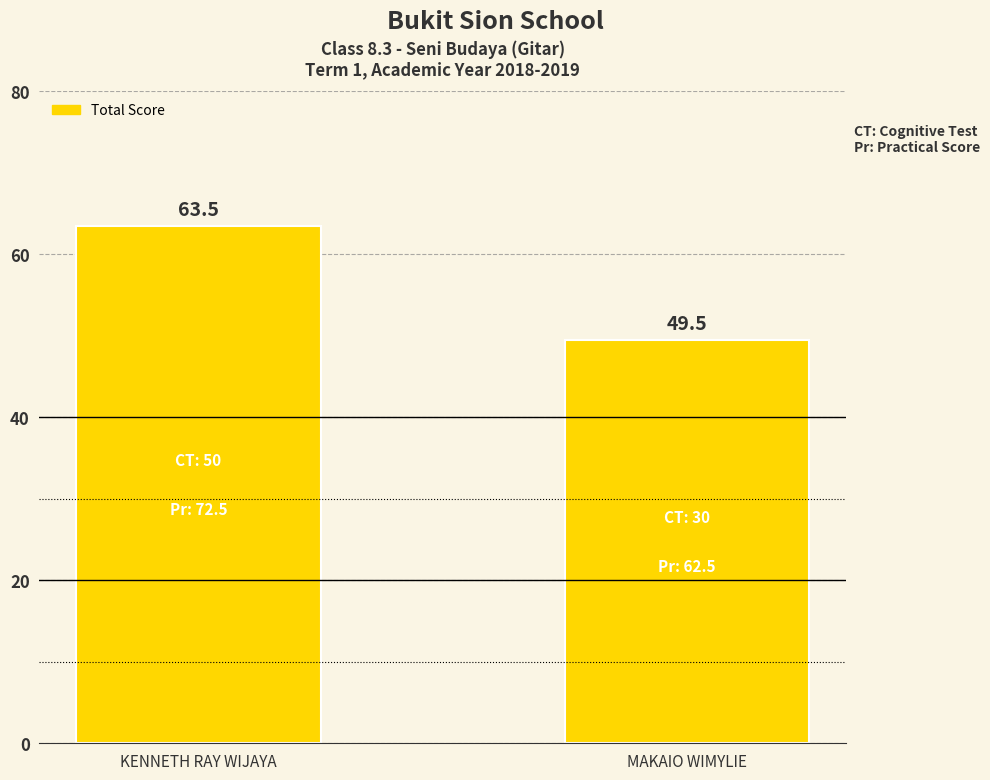

What is the difference between the values at KENNETH RAY WIJAYA and MAKAIO WIMYLIE?

14.0